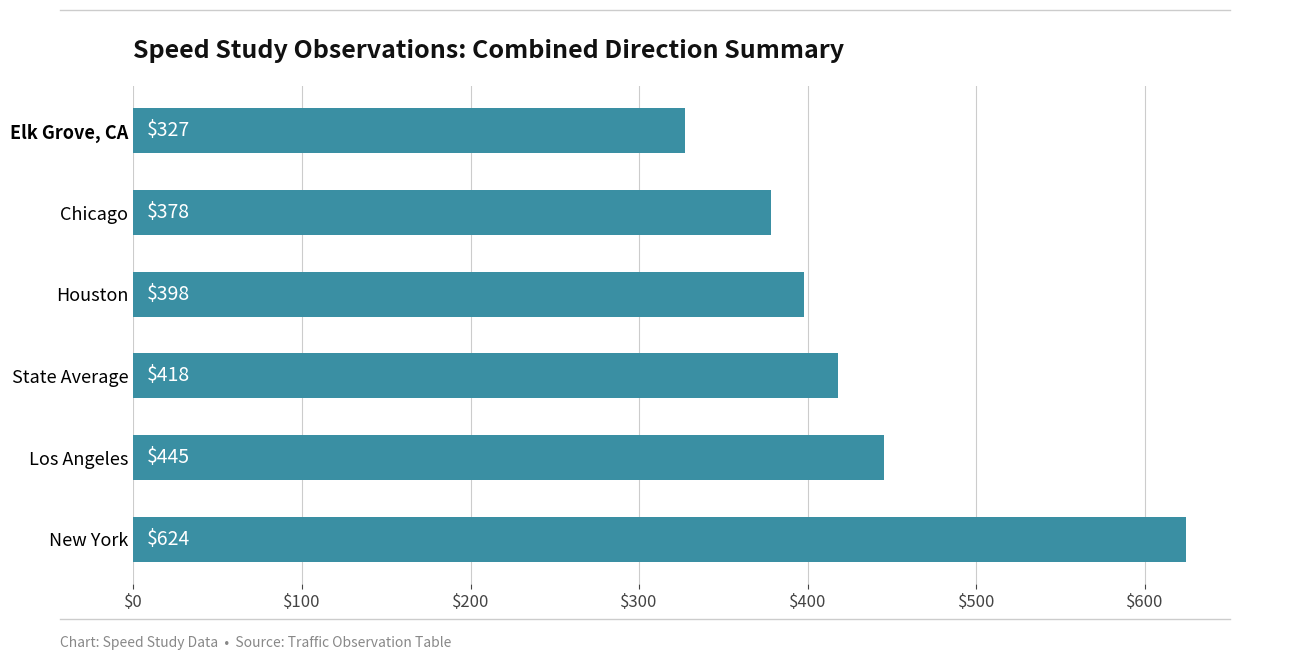

What position from the top is New York?

6